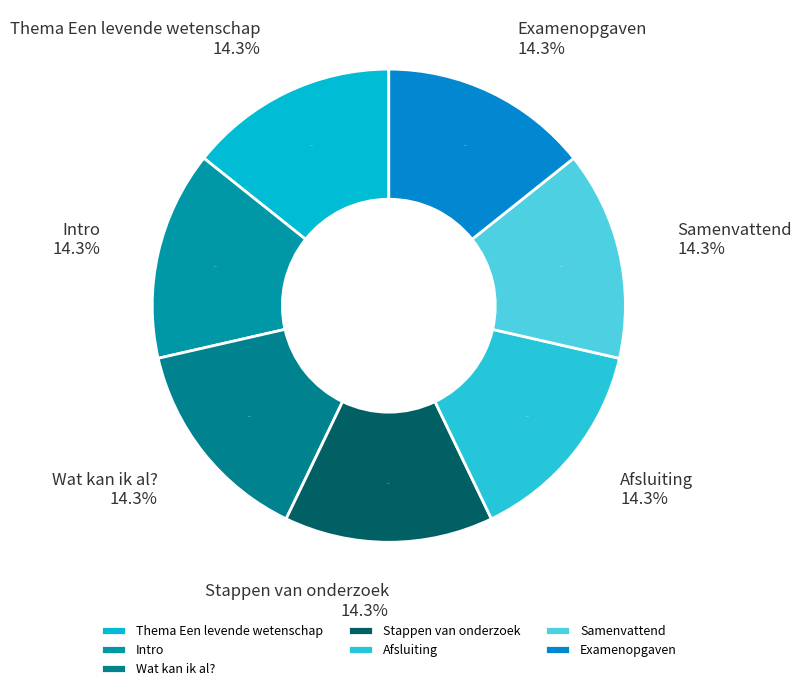

Approximately how many times larger is the value at Wat kan ik al? compared to Samenvattend?

1.0